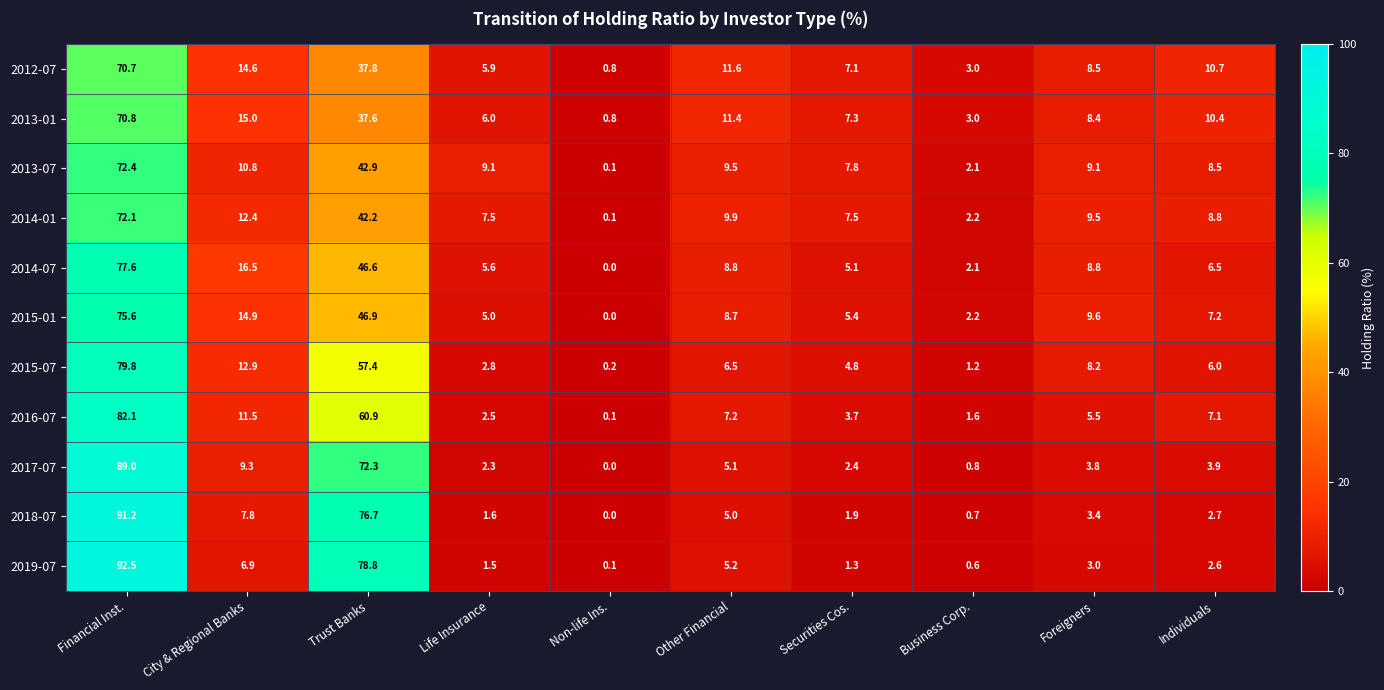

What is the difference between the highest and lowest values at Other Financial?

6.6